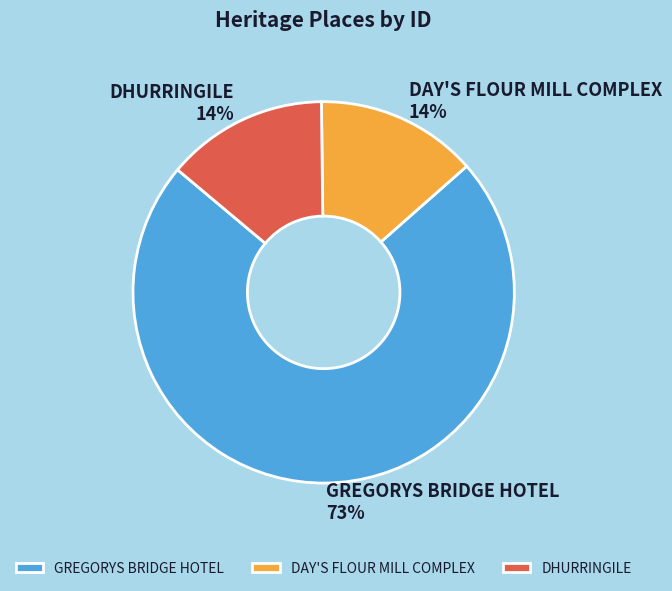

Between DAY'S FLOUR MILL COMPLEX and GREGORYS BRIDGE HOTEL, which is larger?

GREGORYS BRIDGE HOTEL